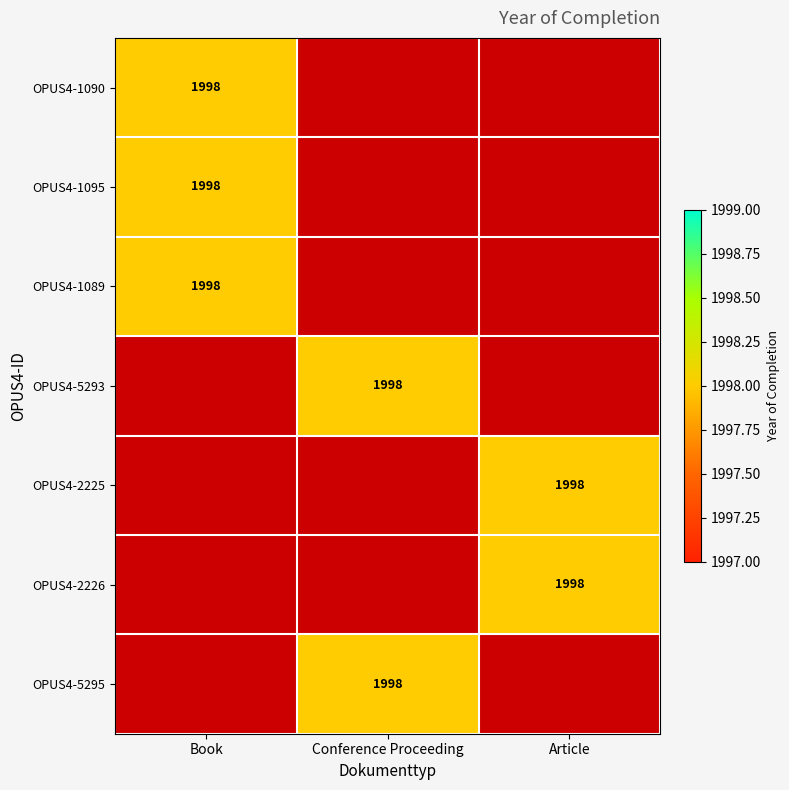

List the labels in order of OPUS4-5295 value, largest first.

Conference Proceeding, Book, Article